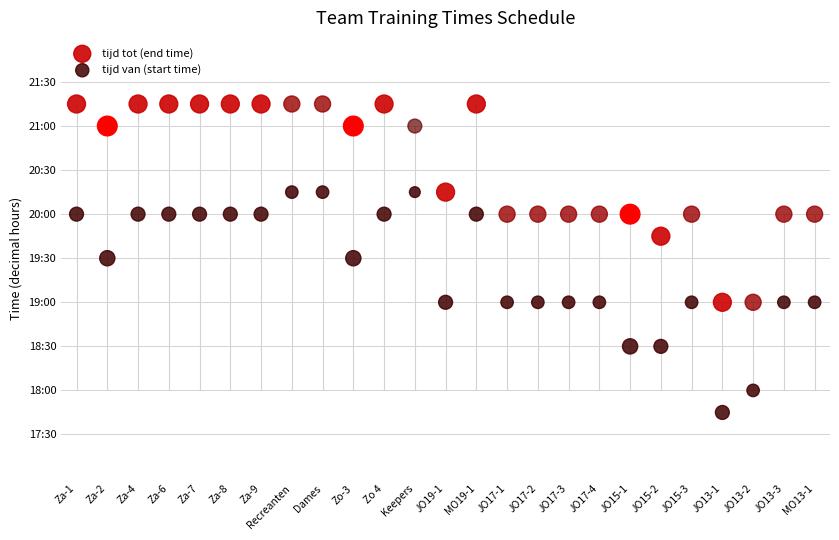

Which series has the largest Y range (max minus min)?

tijd van (start time)